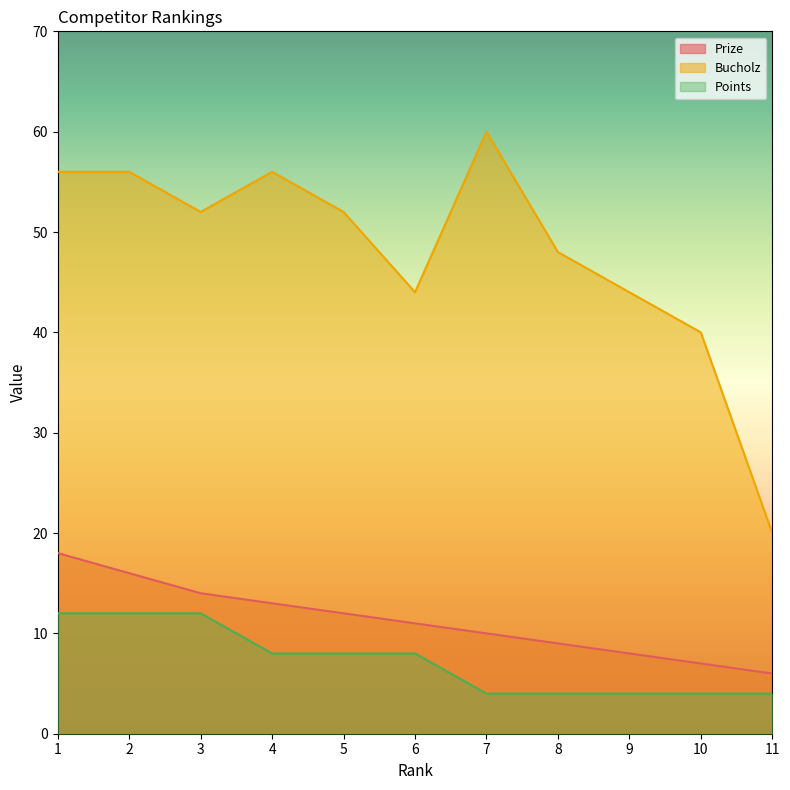

What is the value of the Bucholz point at the 7th from the left?

60